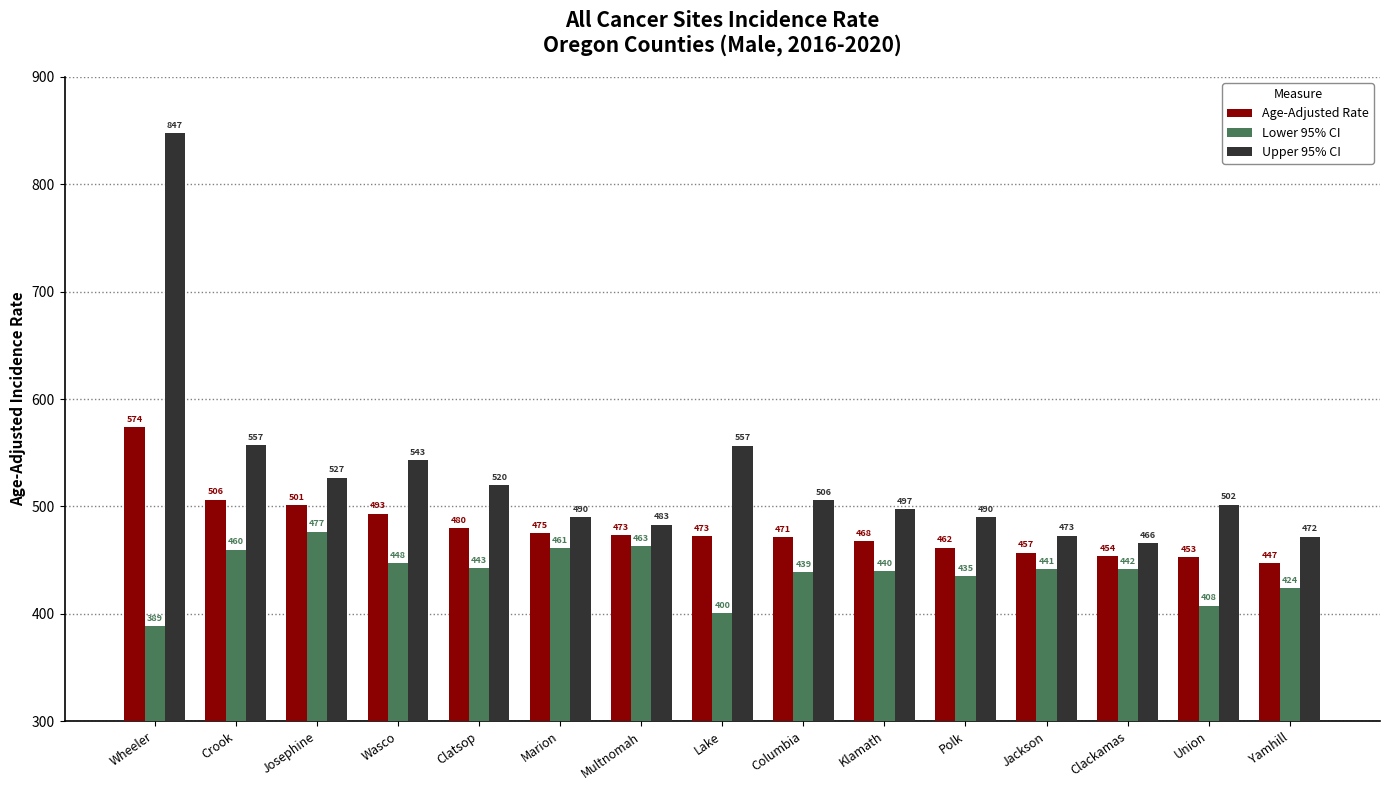

What position from the left is Marion?

6